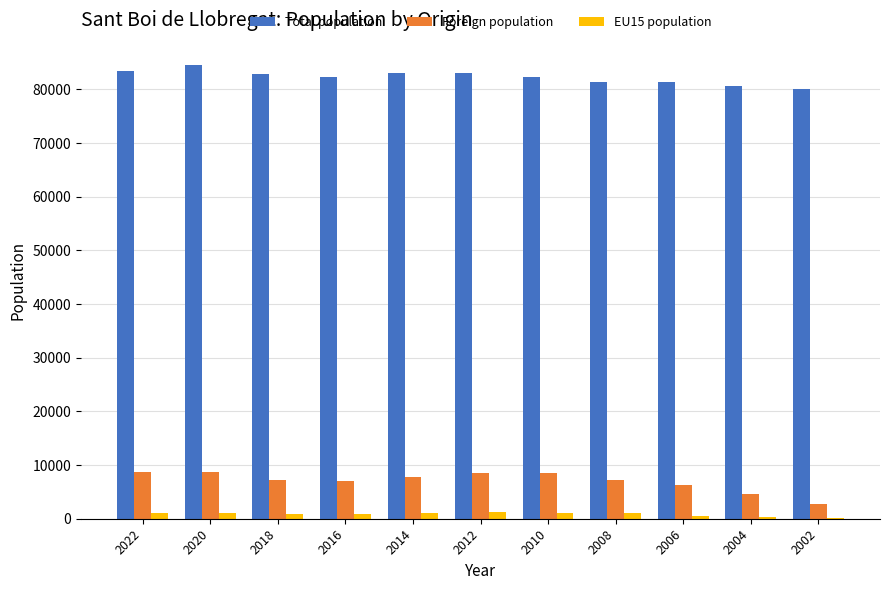

Which series has the widest spread of values?

Foreign population